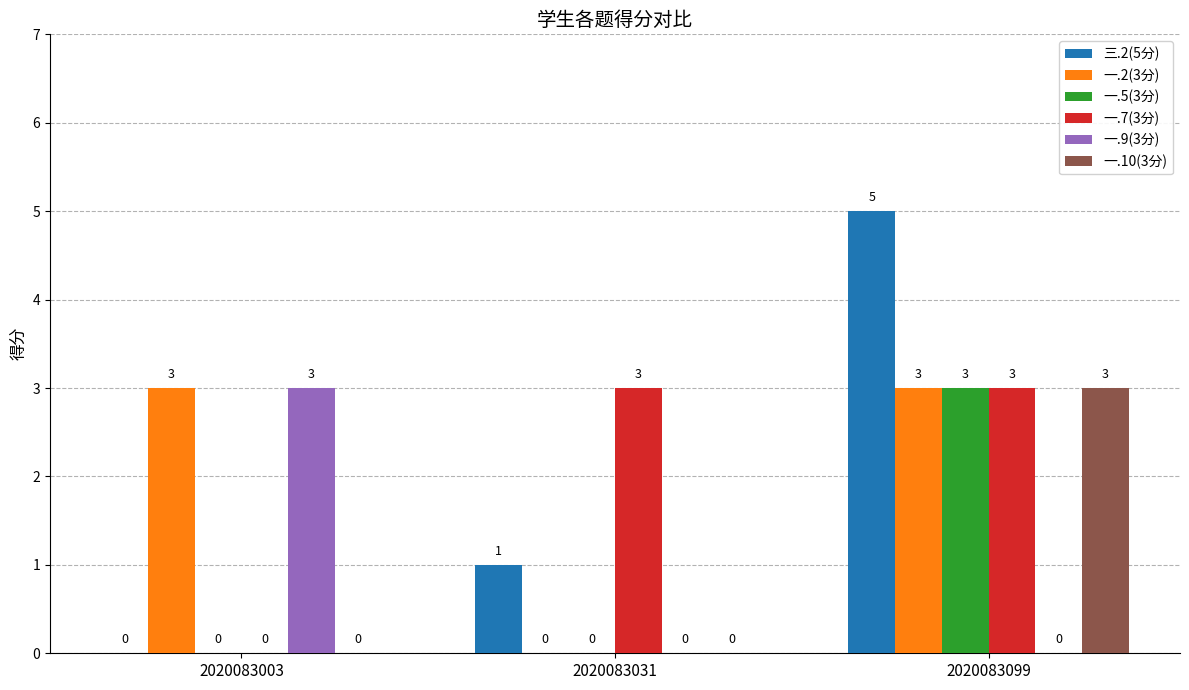

What is the difference between the 三.2(5分) values at 2020083003 and 2020083031?

1